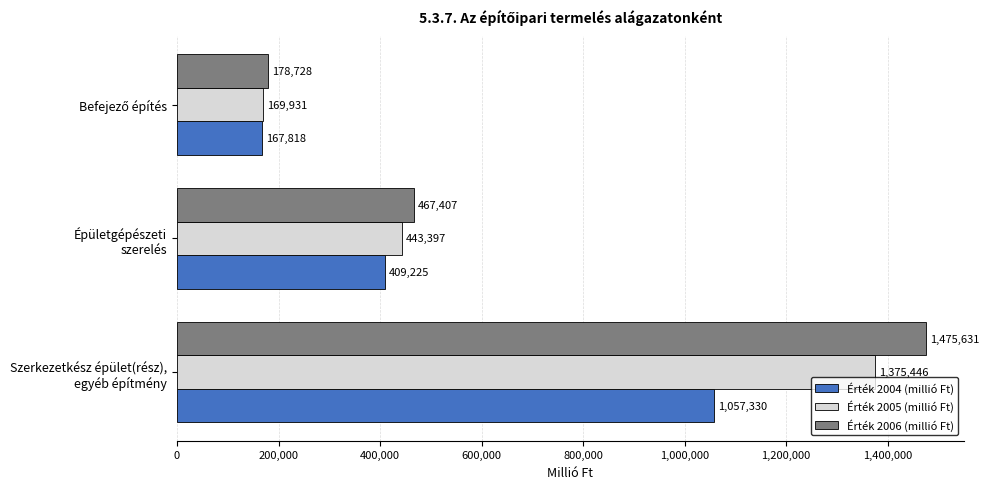

Which series has the largest total across all categories?

Érték 2006 (millió Ft)